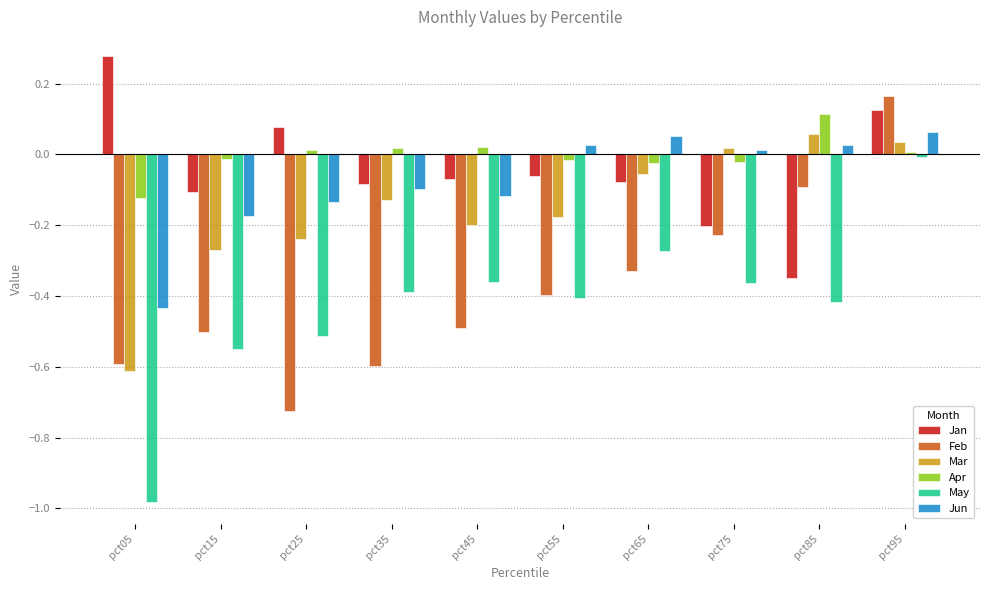

How many values in the Feb series are below 0?

9